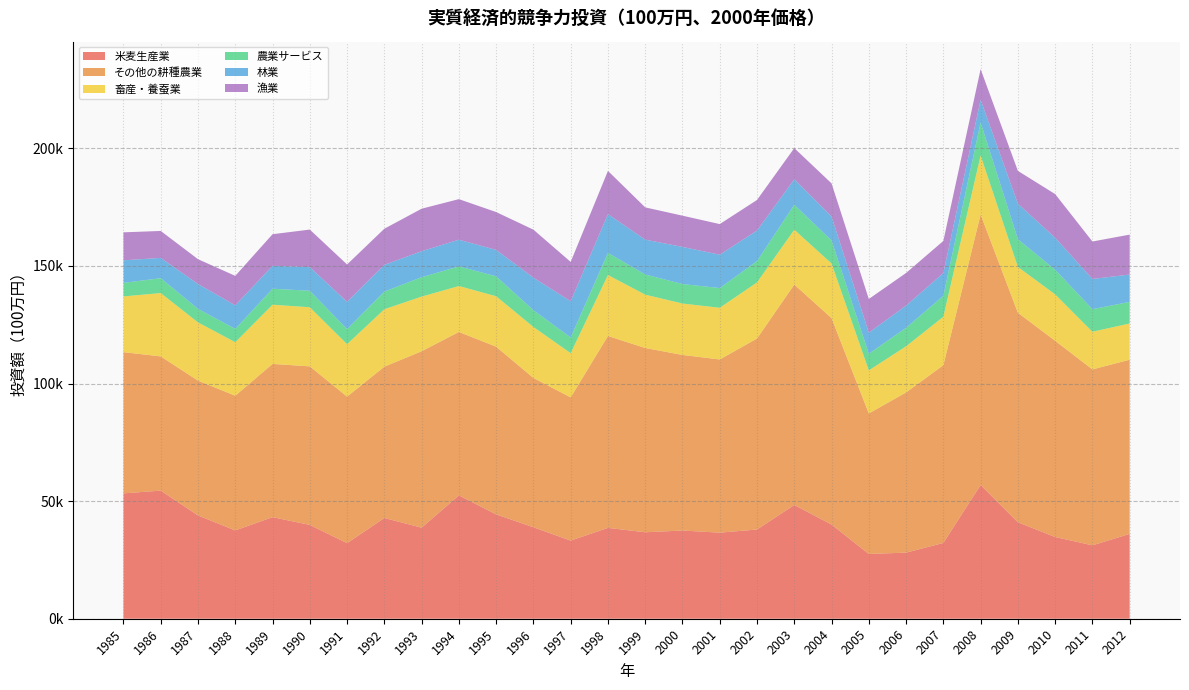

Reading left to right, list all the values displayed in this chart.

米麦生産業: 53311.2	54476.0	43915.4	37548.4	43190.4	39899.1	32128.4	42843.1	38722.3	52446.2	44376.2	38891.6	33229.5	38636.7	36767.9	37511.3	36604.1	37943.7	48376.6	40051.6	27536.8	28117.1	32223.8	56870.1	41025.2	34748.5	31217.6	36067.1
その他の耕種農業: 60041.8	57074.4	57338.2	57282.6	65163.5	67413.7	62325.0	64328.1	75017.0	69491.9	71311.6	63491.9	60898.6	81597.8	78356.2	74661.8	73639.4	81207.6	93729.7	87784.5	59757.2	68109.6	75599.3	115010.8	89073.4	83448.9	74804.0	74071.1
畜産・養蚕業: 23700.2	26932.9	24750.9	22757.5	25177.5	25134.8	22302.0	24424.7	23237.4	19535.6	21443.0	21678.8	18799.3	25922.6	22682.5	21859.8	21981.2	23852.6	23311.9	23228.3	18316.3	19619.6	20599.1	25115.4	19494.5	19722.9	16013.5	15410.4
農業サービス: 5774.6	6325.4	5751.9	5652.4	6795.7	7014.5	6372.2	7523.1	8253.0	8334.7	8487.5	7116.9	6679.9	9408.5	8587.7	8289.2	8384.4	9066.9	10583.1	9794.6	7066.3	7864.3	8910.3	14035.5	11786.9	10463.9	9591.3	9181.1
林業: 9585.6	8623.7	10565.9	10027.1	9758.5	10045.4	11637.3	11361.0	11049.0	11369.9	11212.8	13845.0	15399.1	16473.8	14803.3	15788.5	14187.8	13008.0	10849.6	10213.8	8973.2	9440.7	9683.0	9644.6	15103.5	13622.7	12860.2	11624.8
漁業: 11894.2	11457.4	10563.7	12522.3	13417.5	15971.2	15875.9	15353.2	18067.0	17242.3	16099.2	20420.2	16722.5	18387.9	13721.4	13278.1	13011.5	12987.7	13270.0	14050.7	14310.8	13875.8	13635.0	13019.6	13944.4	18563.1	15915.0	16983.2